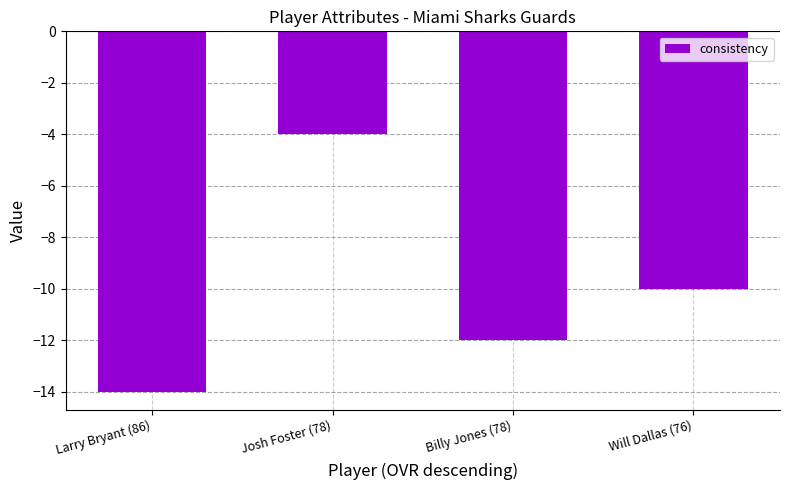

Rank the categories by value from highest to lowest.

Josh Foster (78), Will Dallas (76), Billy Jones (78), Larry Bryant (86)